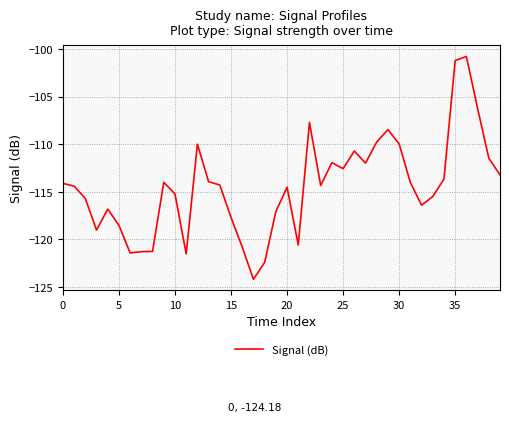

What is the difference between the maximum and minimum values?

23.4